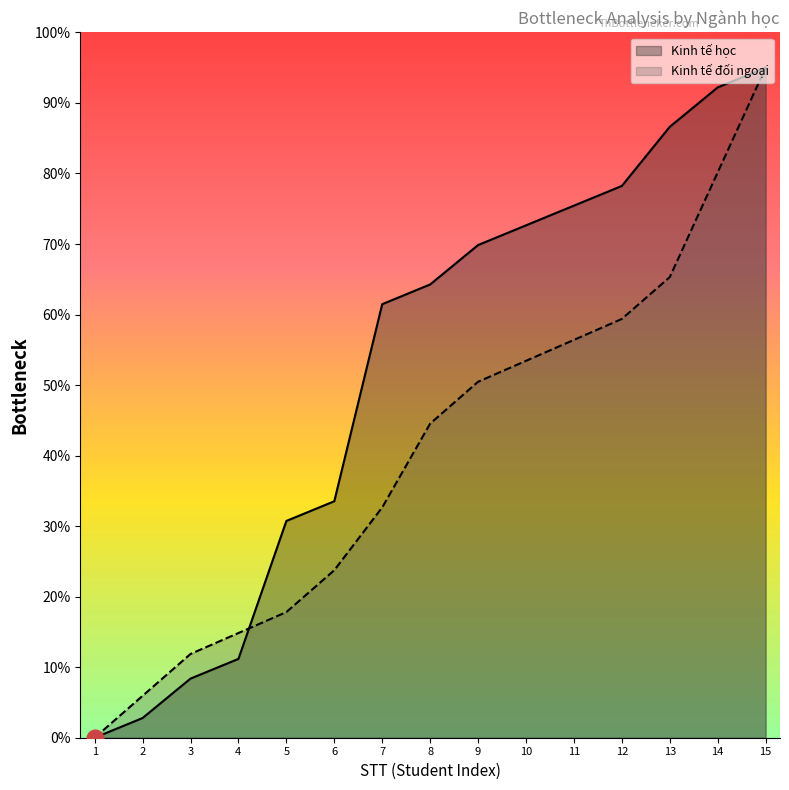

How many values in the Kinh tế đối ngoại series are below 44?

7